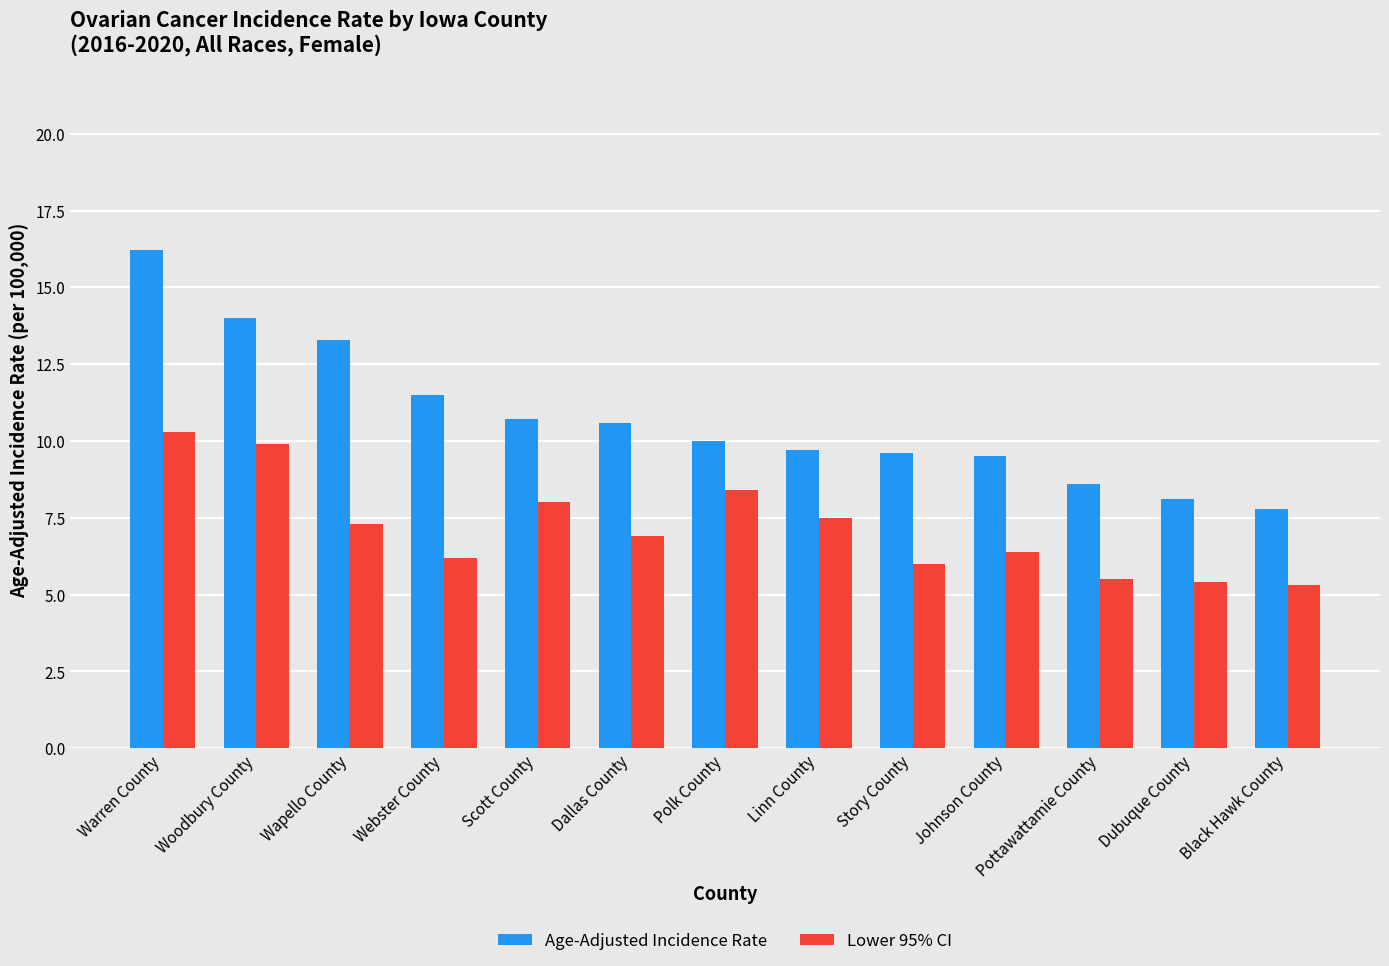

Which series changed the most between Warren County and Wapello County?

Lower 95% CI